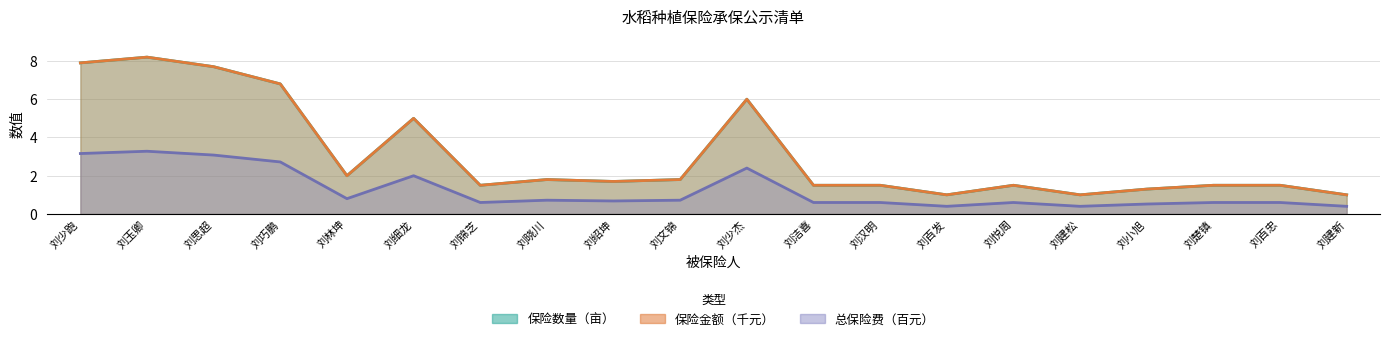

In 保险金额（元）, how many points are higher than both neighbors (excluding endpoints)?

5